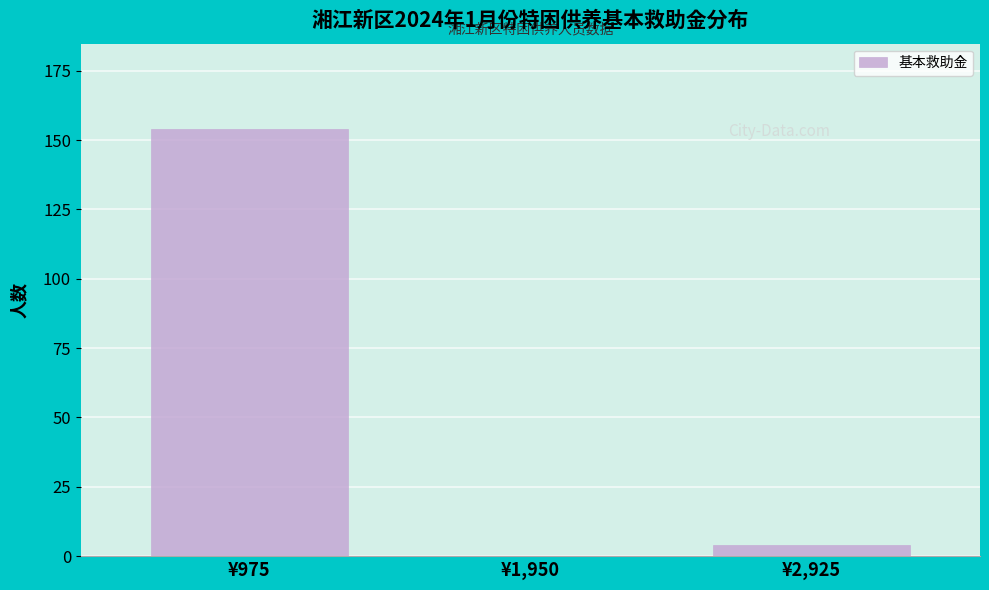

Reading right to left, transcribe all the data shown in this chart.

¥2,925=4	¥1,950=0	¥975=154